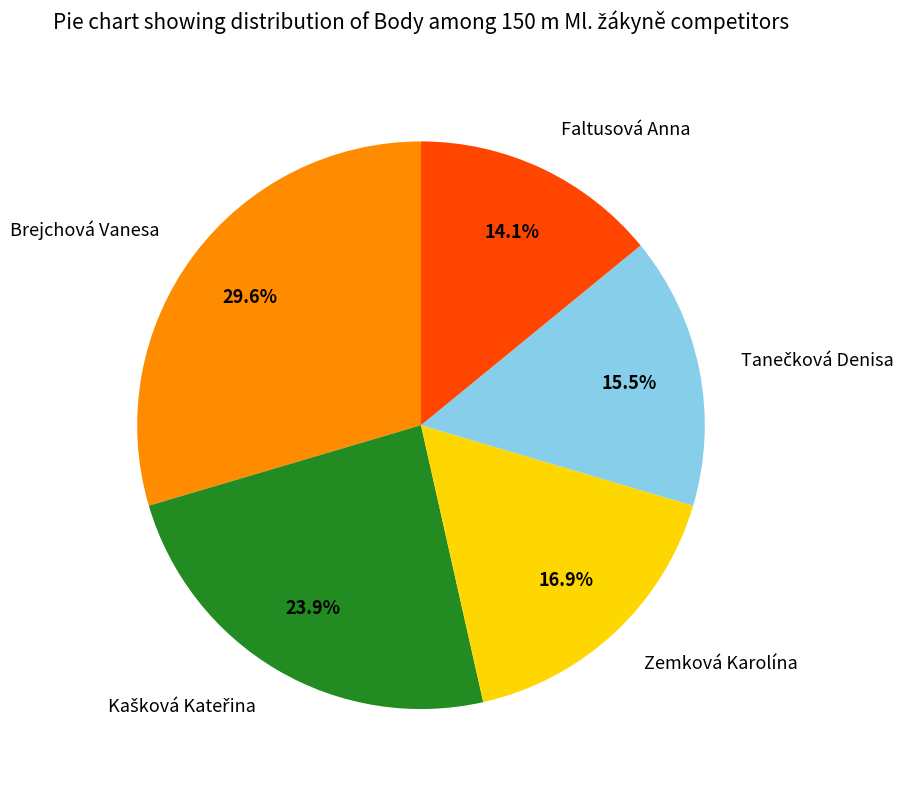

What is the smallest slice in the pie chart?

Faltusová Anna